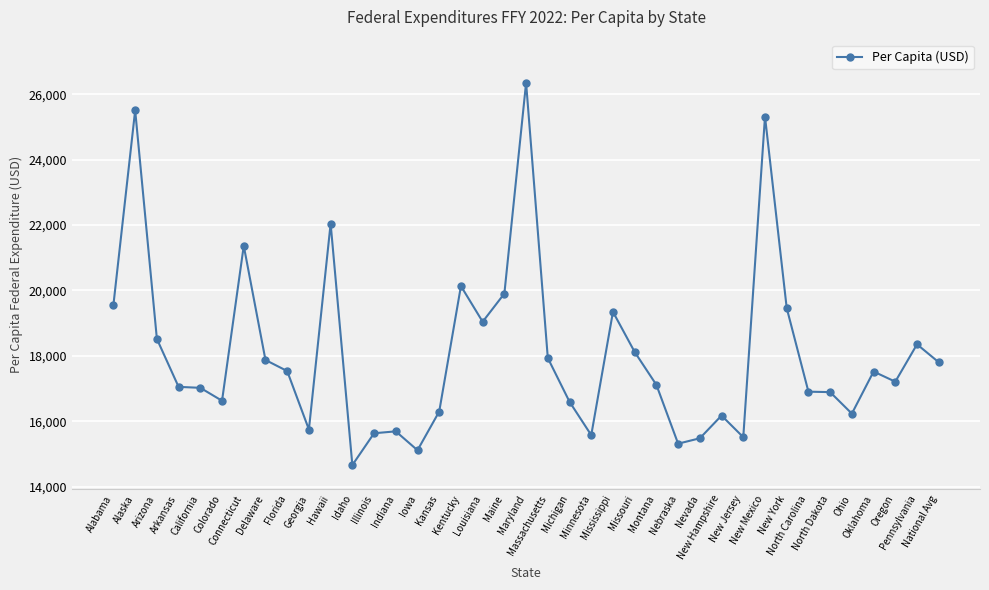

How many data points does each series have?

39